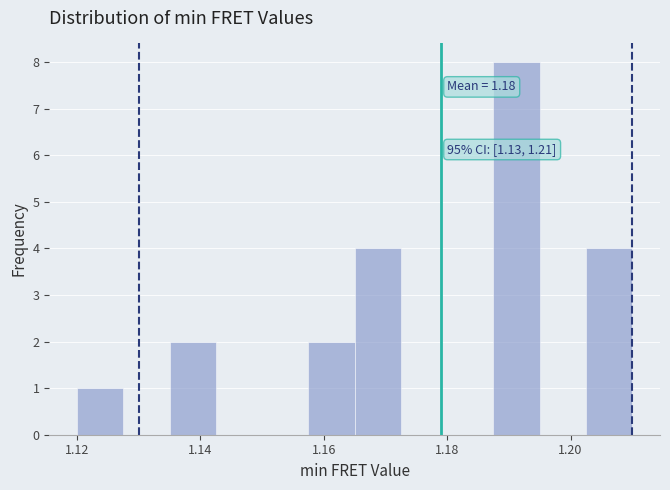

Read against the x-axis, roughly where is the centre of the tallest bar?

1.192